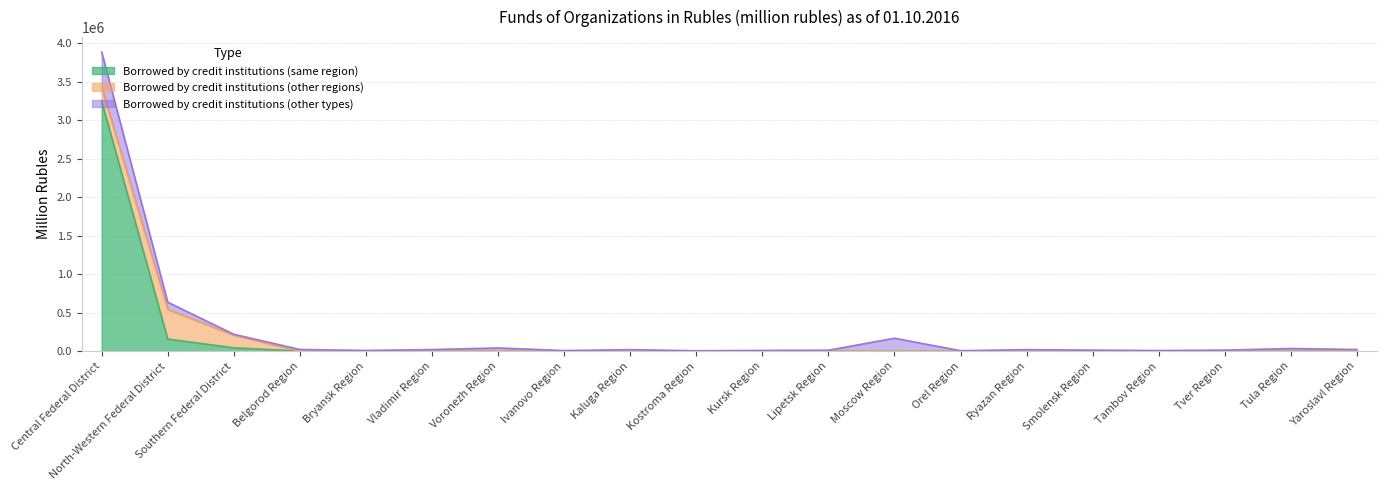

What is the difference between the highest and lowest values at Lipetsk Region?

11121